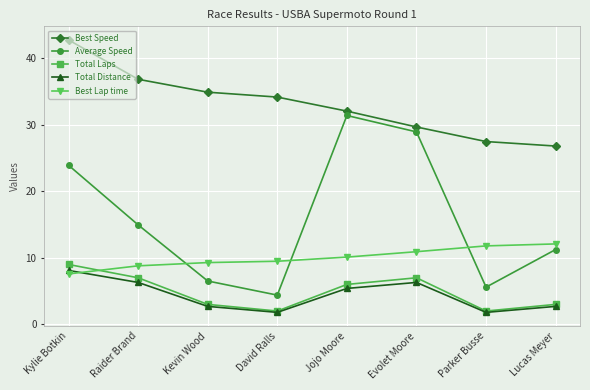

Is this an area chart (filled region under the line)?

No